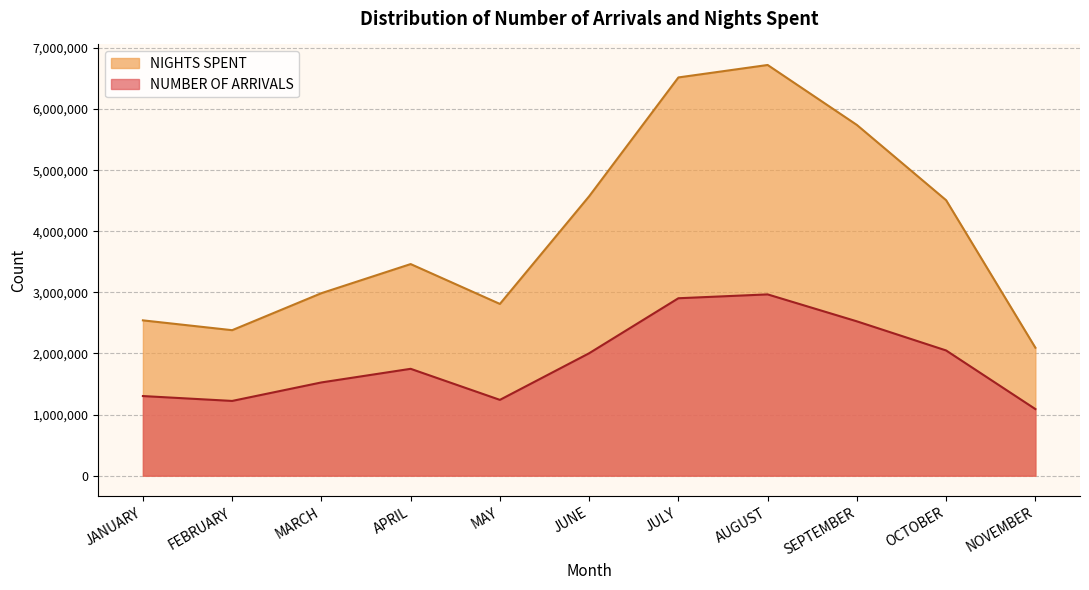

Reading left to right, transcribe all the data shown in this chart.

NUMBER OF ARRIVALS: 1303353	1223475	1526172	1749085	1240889	2003881	2904028	2966995	2525986	2049336	1090355
NIGHTS SPENT: 2542103	2381300	2986820	3463261	2810808	4572629	6517690	6721558	5740112	4508357	2094304